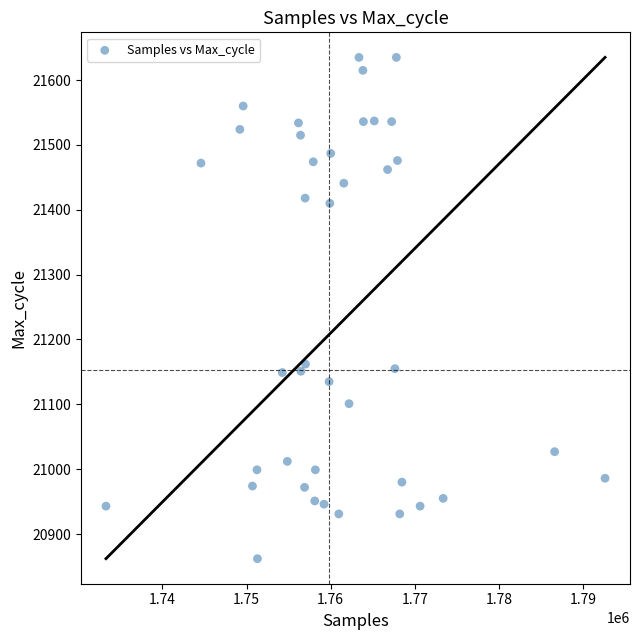

What is the range of Y values (max minus min)?

773